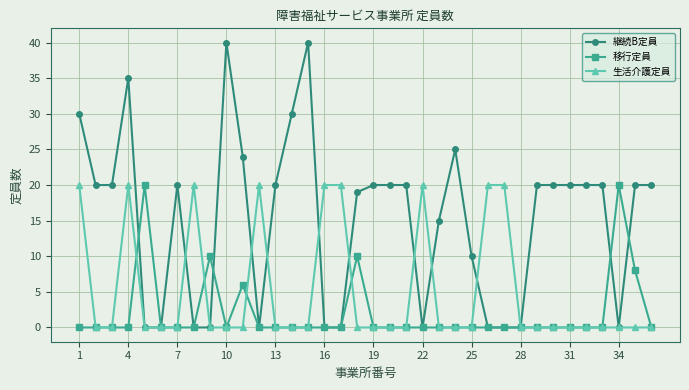

Count the number of data series in this chart.

3